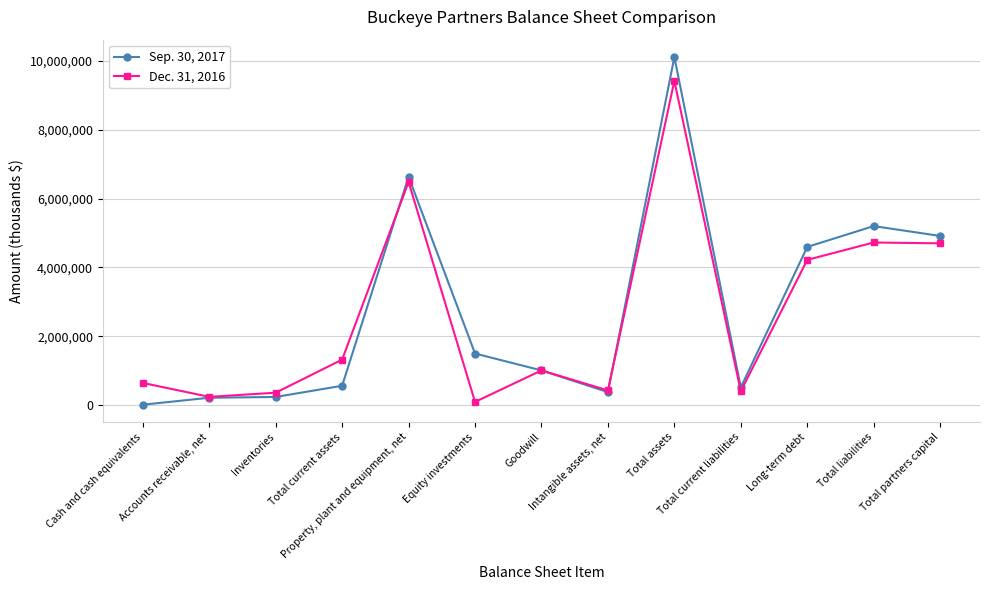

List the series in order of their peak value, lowest first.

Dec. 31, 2016, Sep. 30, 2017